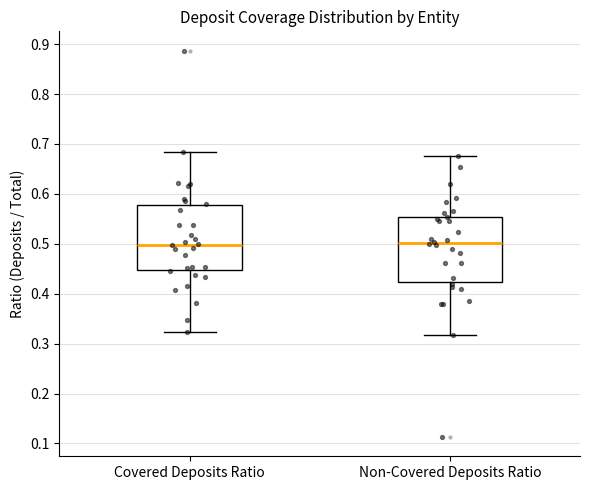

Reading left to right, read every box against the y-axis: the position of its median line, the range the box covers, and the ends of its whiskers. The values are not printed on the chart, so give them approximately, as read against the axis.

Covered Deposits Ratio: median 0.50, box 0.45 to 0.58, whiskers 0.32 to 0.68
Non-Covered Deposits Ratio: median 0.50, box 0.42 to 0.55, whiskers 0.32 to 0.68